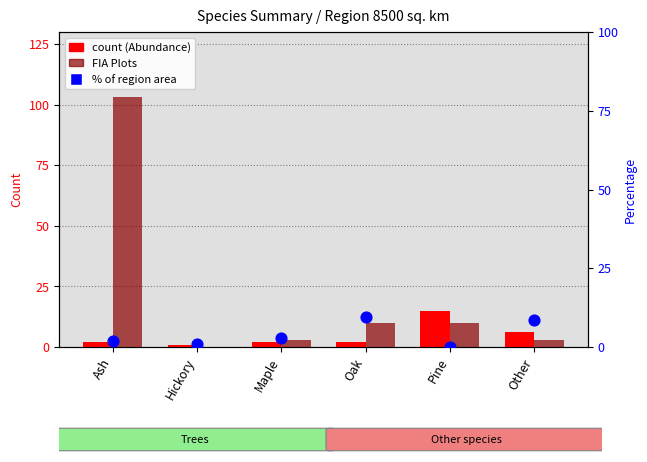

Which series has the largest total across all categories?

FIA Plots